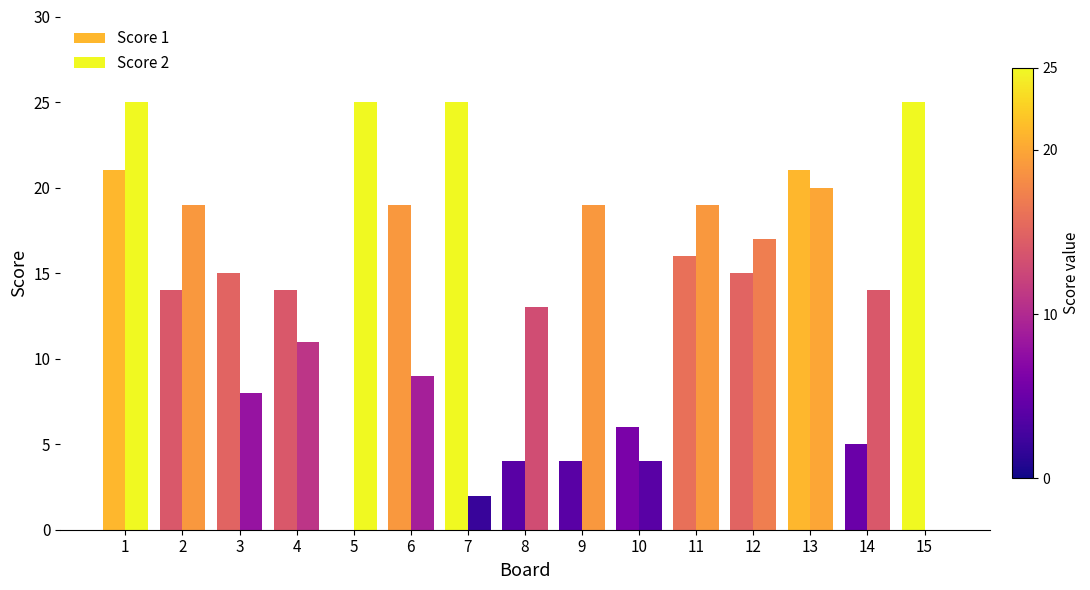

Is it true that Score 2 equals 8 at 13?

False